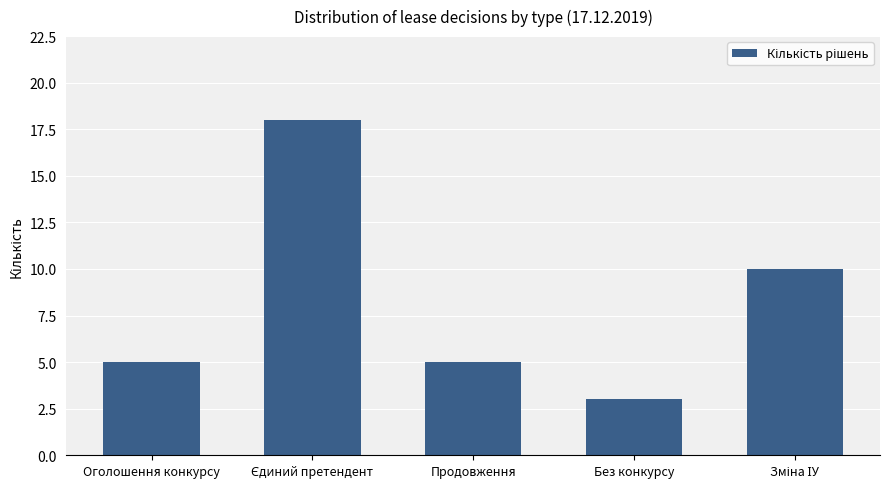

Which has a higher value, Без конкурсу or Продовження?

Продовження